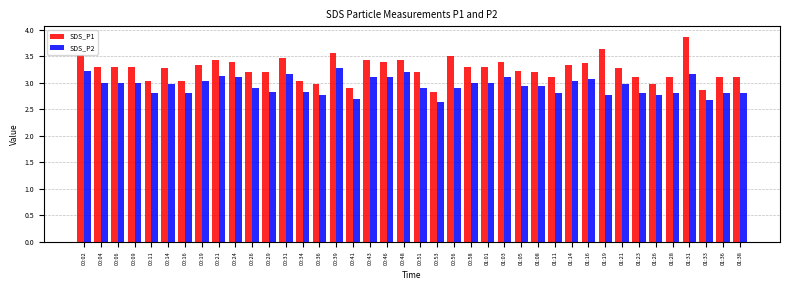

How many values in the SDS_P1 series exceed 3?

35